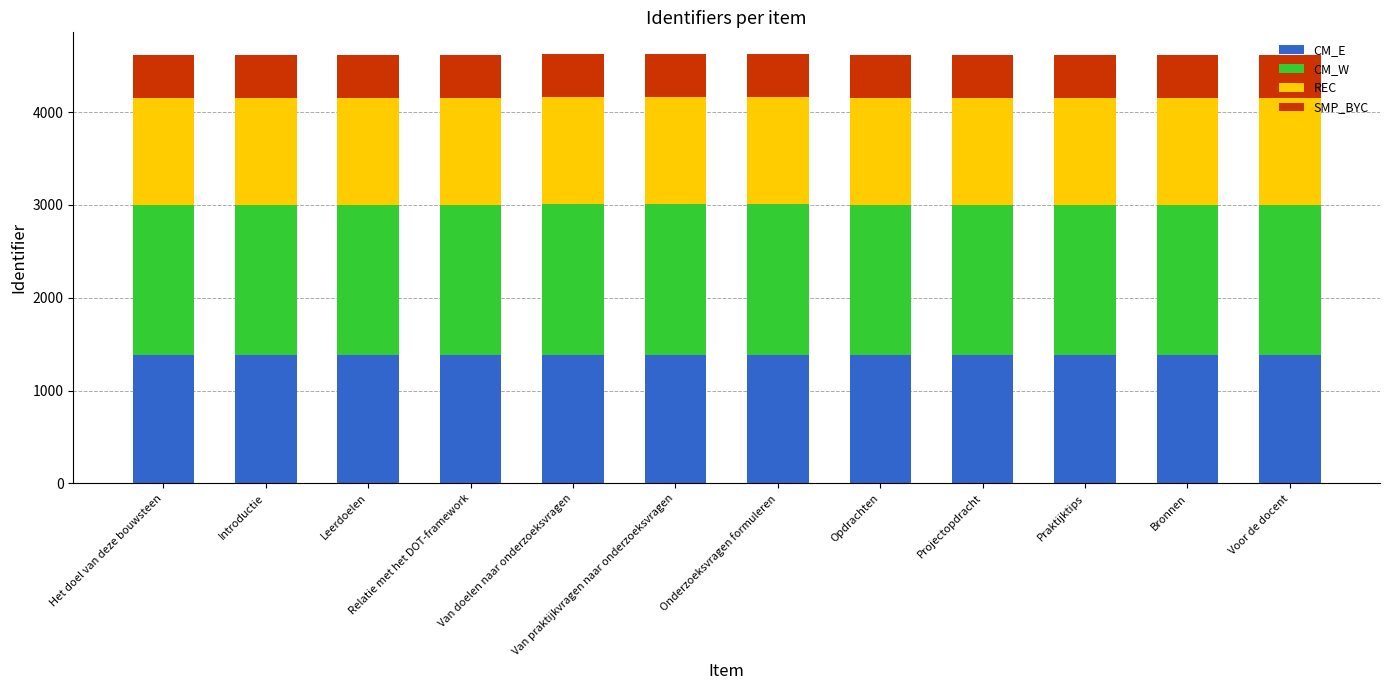

What is the sum of all CM_E values?

16632.8